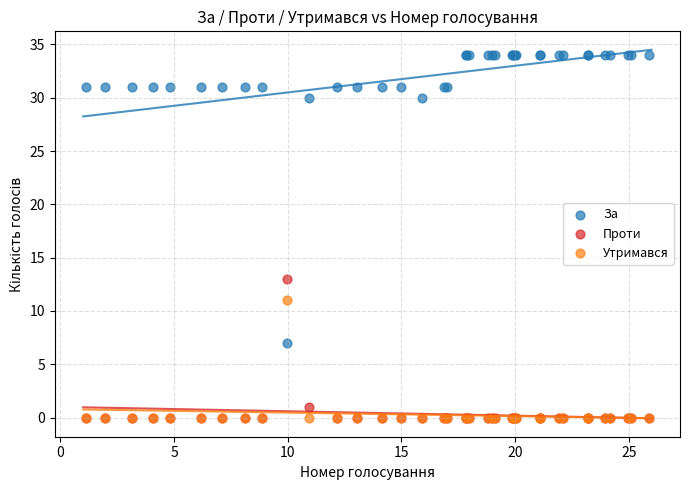

In the За series, what Y value is closest to 20?

30